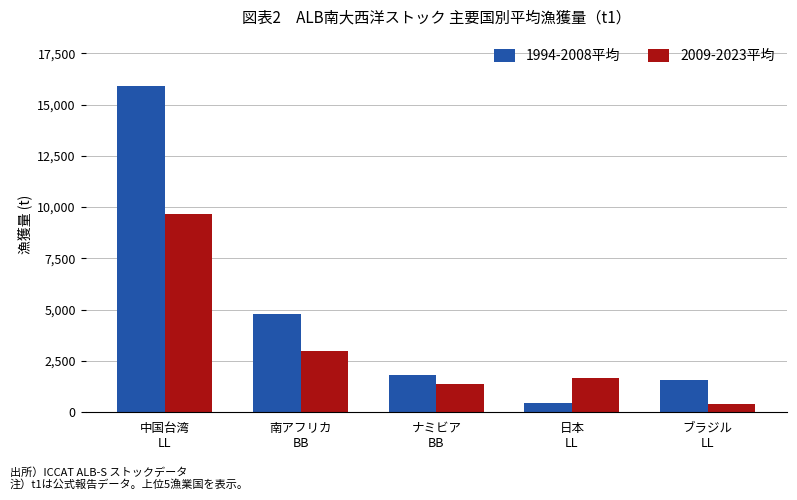

At 中国台湾
LL, list the series in order from smallest to largest.

2009-2023平均, 1994-2008平均